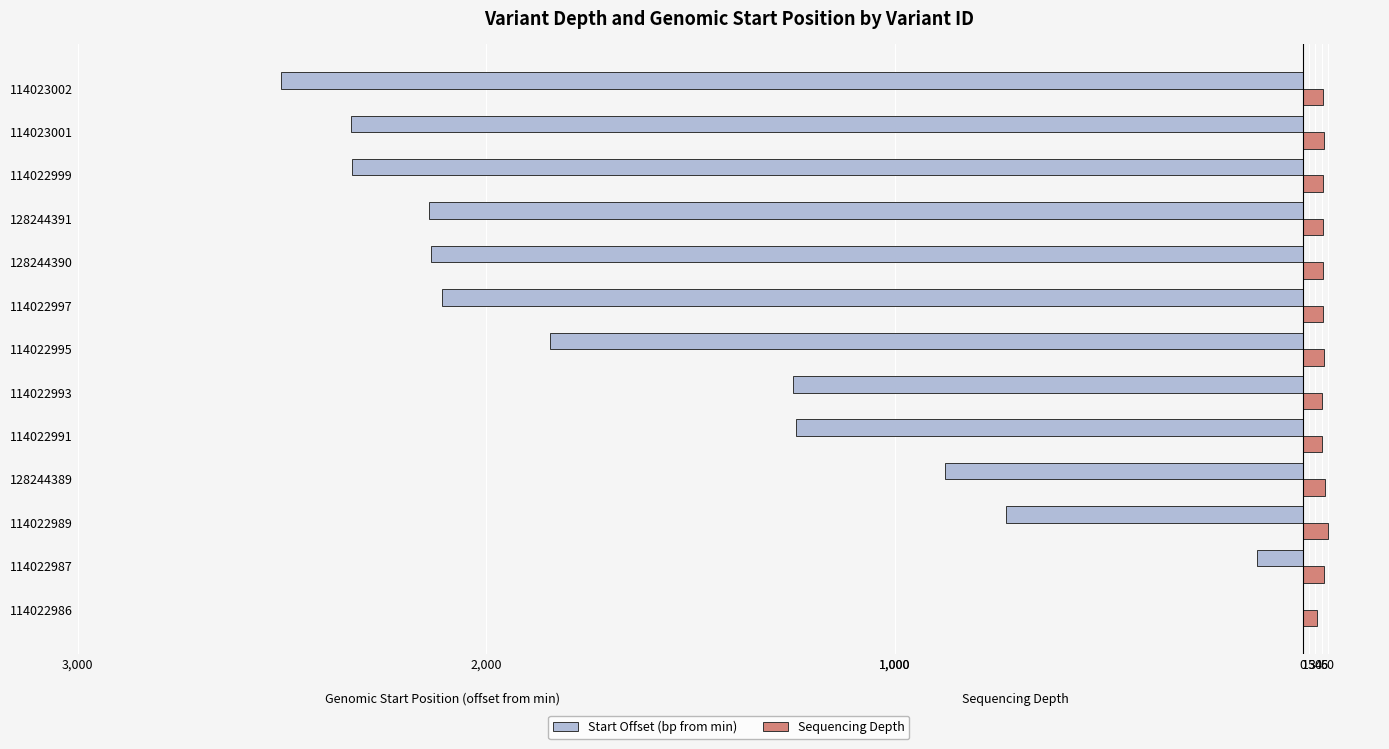

What are all the series names shown in the legend?

Start Offset (bp from min), Sequencing Depth